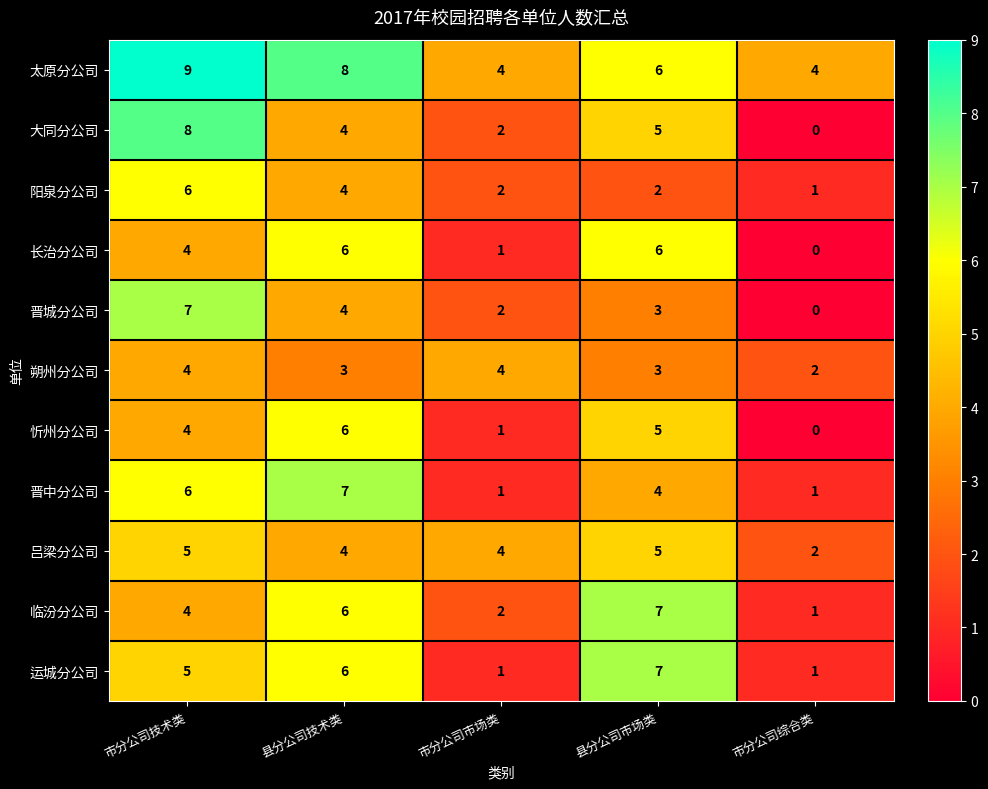

What is the total value across all series at 市分公司综合类?

12